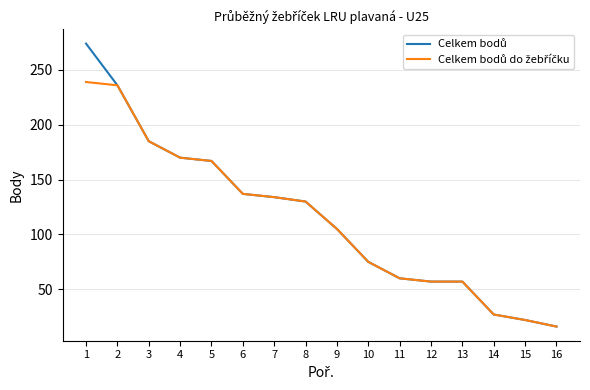

Which category has the lowest value across all series?

16